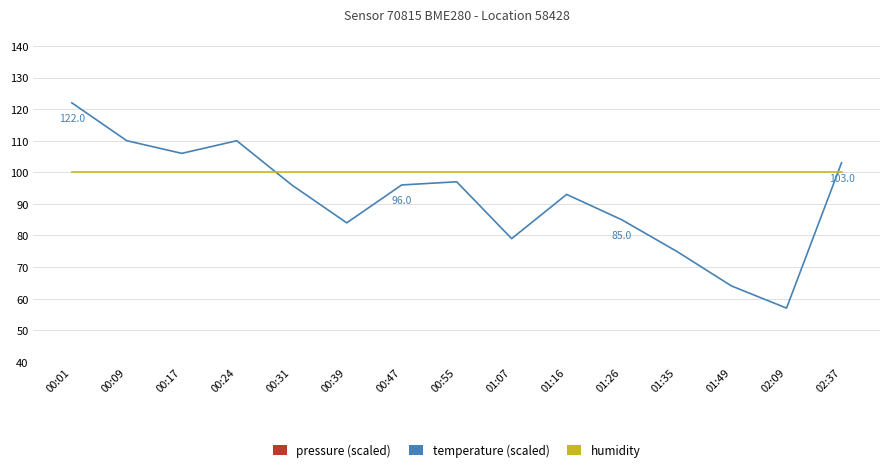

The temperature (scaled) series shows 57.0 at 02:09. True or false?

True